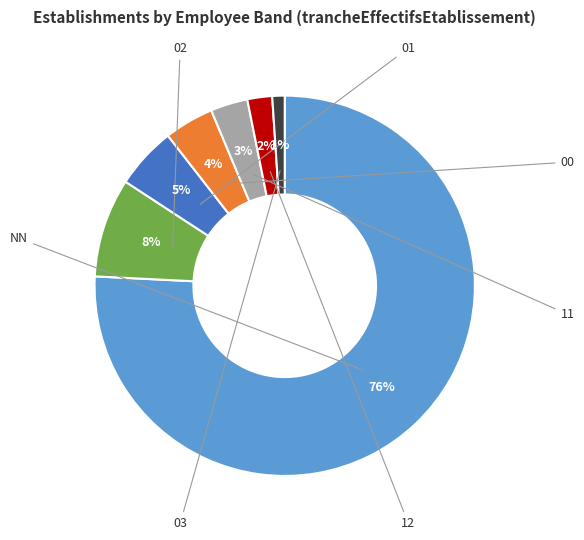

To the nearest percent, what is the average slice percentage?

14%